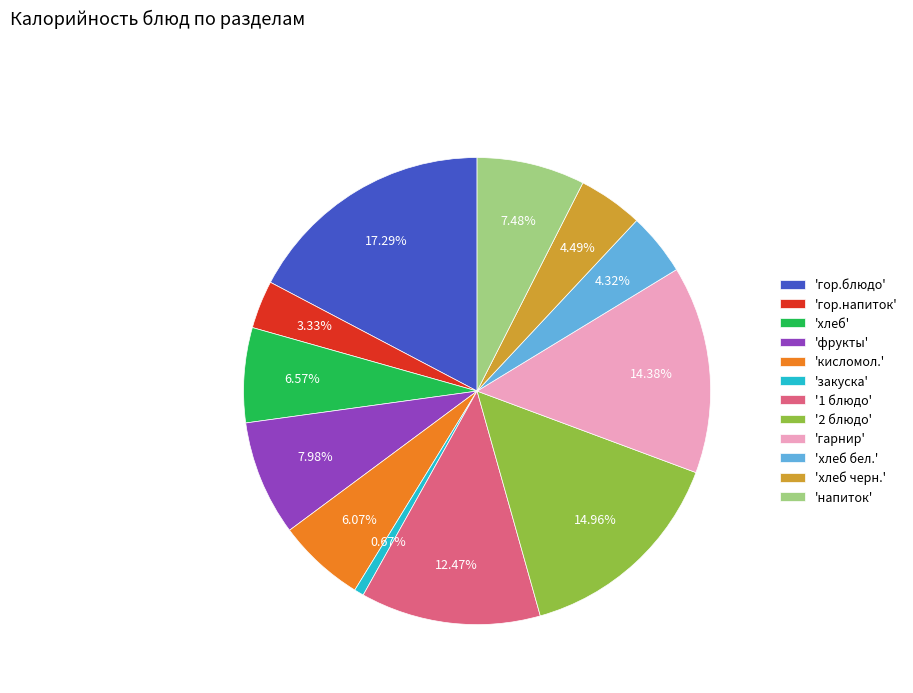

How many slices are in this pie chart?

12